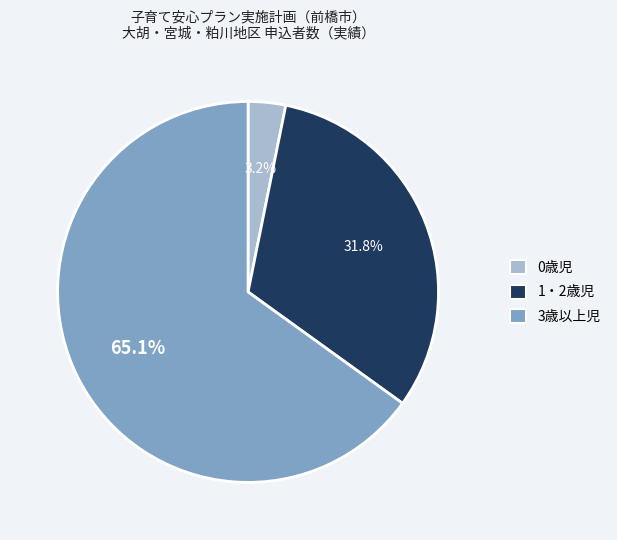

What percentage is the 3歳以上児 slice, to the nearest percent?

65%